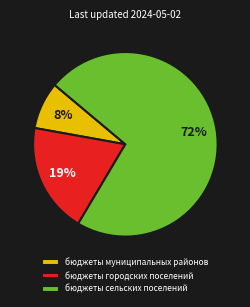

To the nearest percent, what portion does бюджеты муниципальных районов represent?

8%